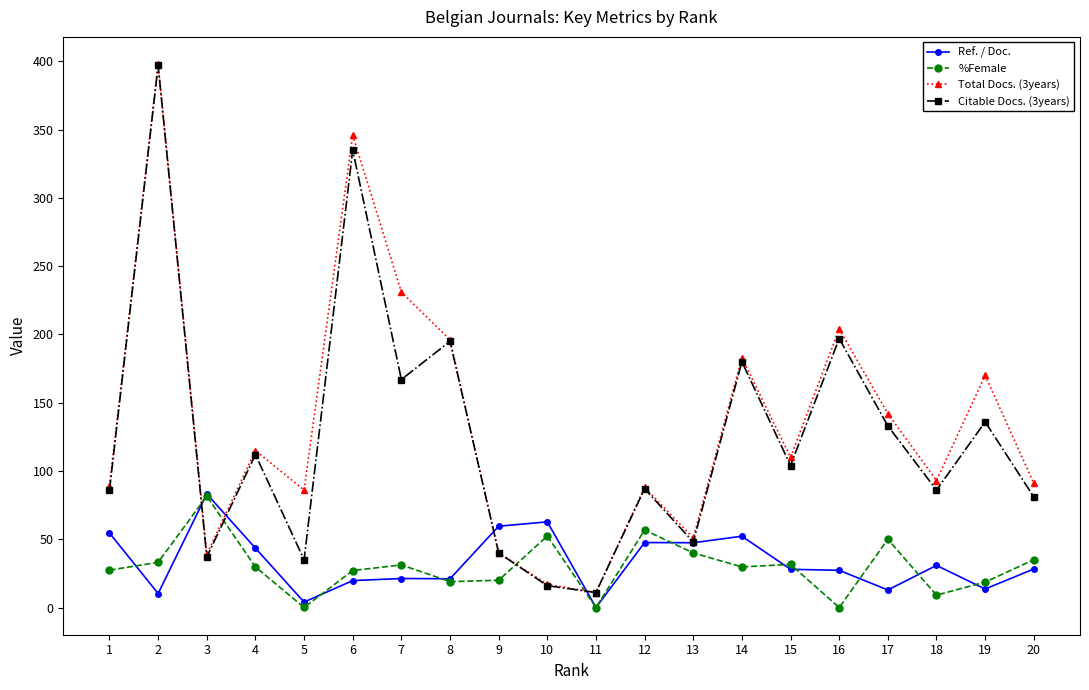

True or false: Citable Docs. (3years) has a value of 86.0 at 18.

True